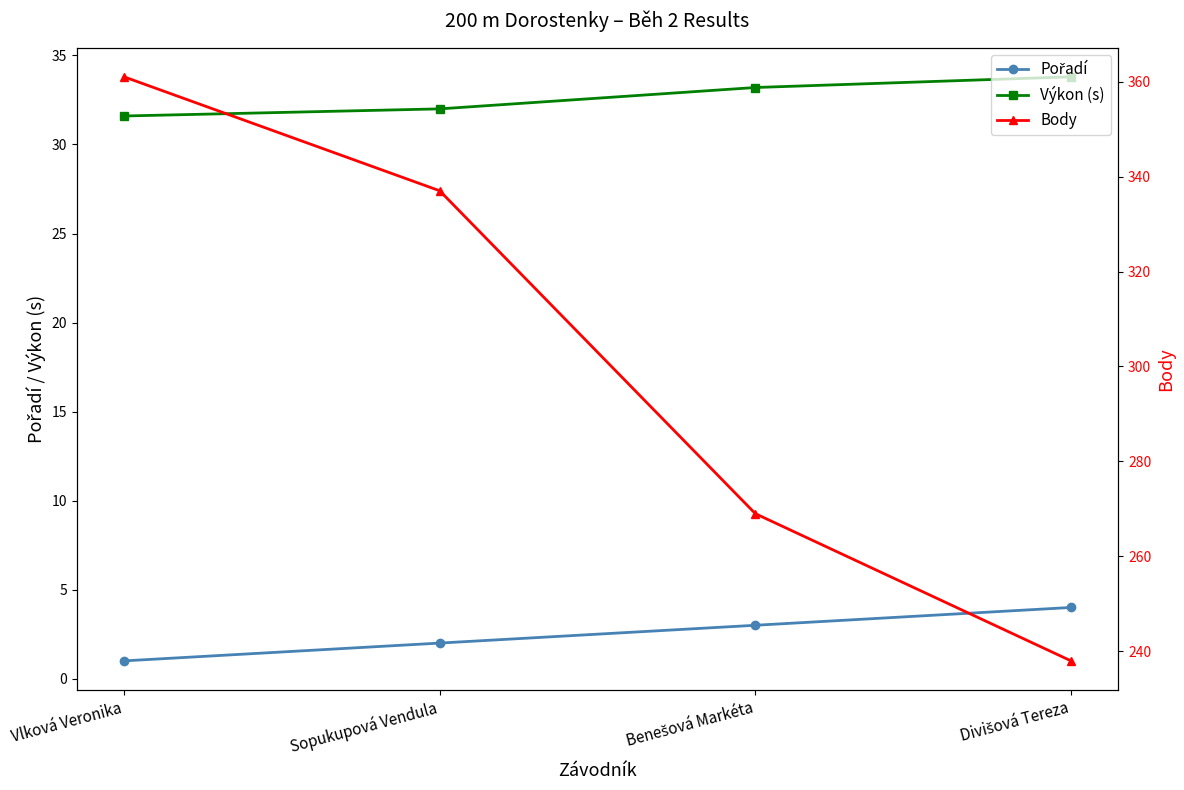

What is the sum of the Výkon (s) values at Vlková Veronika and Divišová Tereza?

65.4